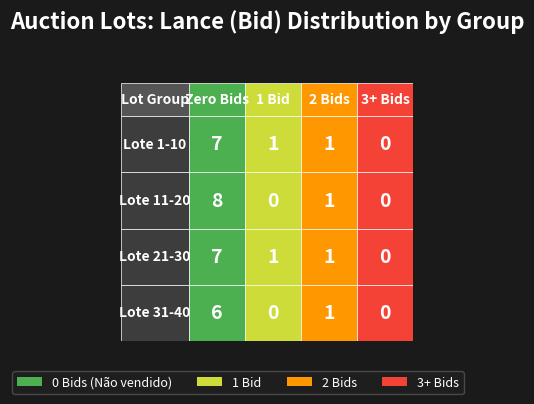

Is it true that Lote 11-20 equals 8 at Lote 1-10?

True